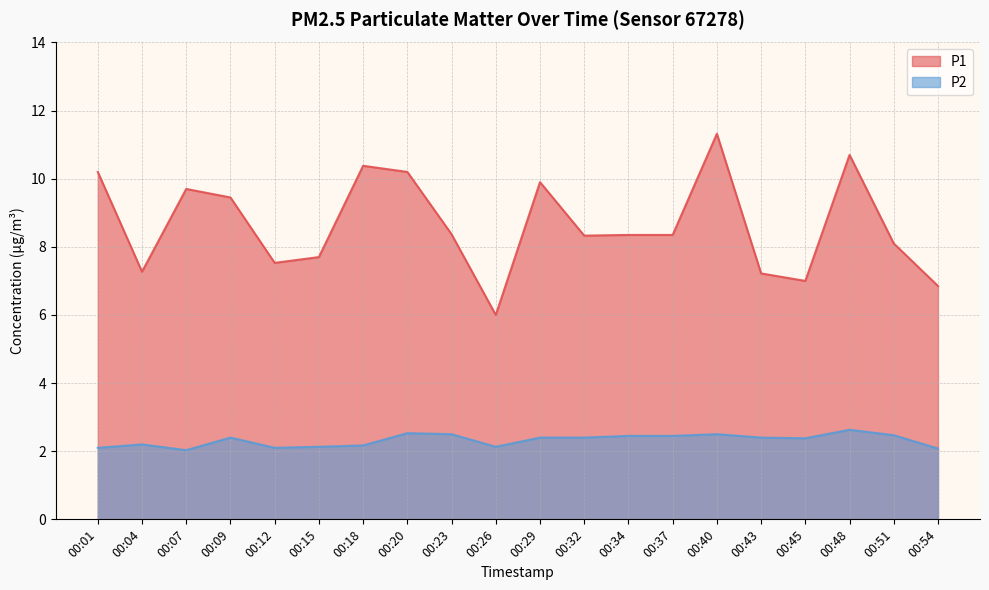

Reading left to right, extract all data points from this chart.

P1: 00:01=10.2	00:04=7.3	00:07=9.7	00:09=9.4	00:12=7.5	00:15=7.7	00:18=10.4	00:20=10.2	00:23=8.4	00:26=6.0	00:29=9.9	00:32=8.3	00:34=8.3	00:37=8.3	00:40=11.3	00:43=7.2	00:45=7.0	00:48=10.7	00:51=8.1	00:54=6.8
P2: 00:01=2.1	00:04=2.2	00:07=2.0	00:09=2.4	00:12=2.1	00:15=2.1	00:18=2.2	00:20=2.5	00:23=2.5	00:26=2.1	00:29=2.4	00:32=2.4	00:34=2.5	00:37=2.5	00:40=2.5	00:43=2.4	00:45=2.4	00:48=2.6	00:51=2.5	00:54=2.1